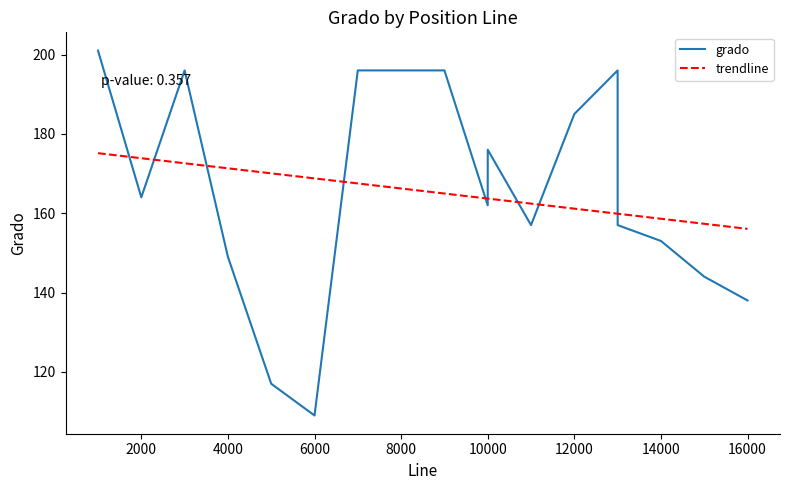

True or false: the data shows 149 at 4000.

True